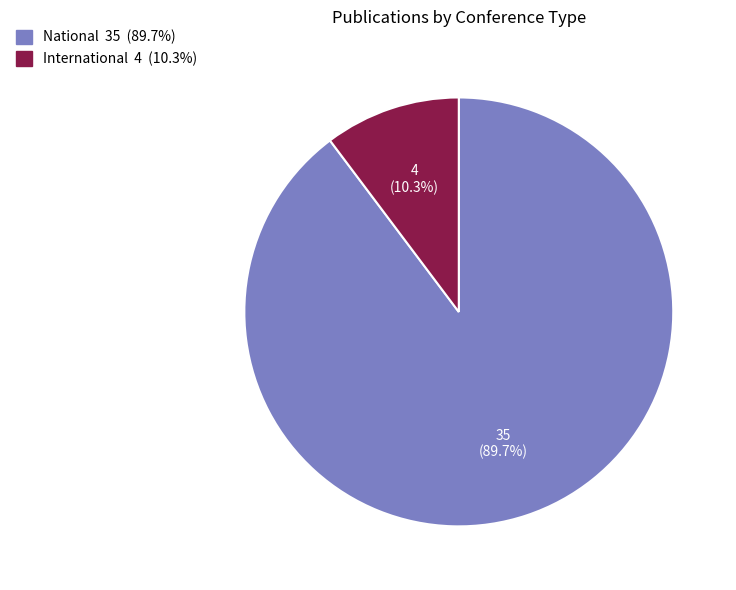

True or false: International accounts for 4% of the total.

False